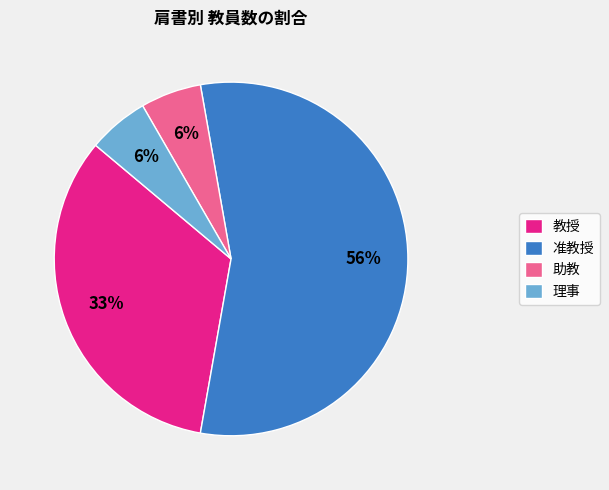

What is the ratio of the value at 助教 to the value at 理事?

1.0